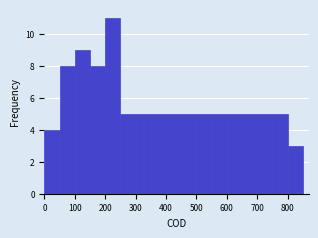

What is the height of the bar covering 150 to 200 on the x-axis? The values are not printed on the chart, so give them approximately, as read against the axis.

8